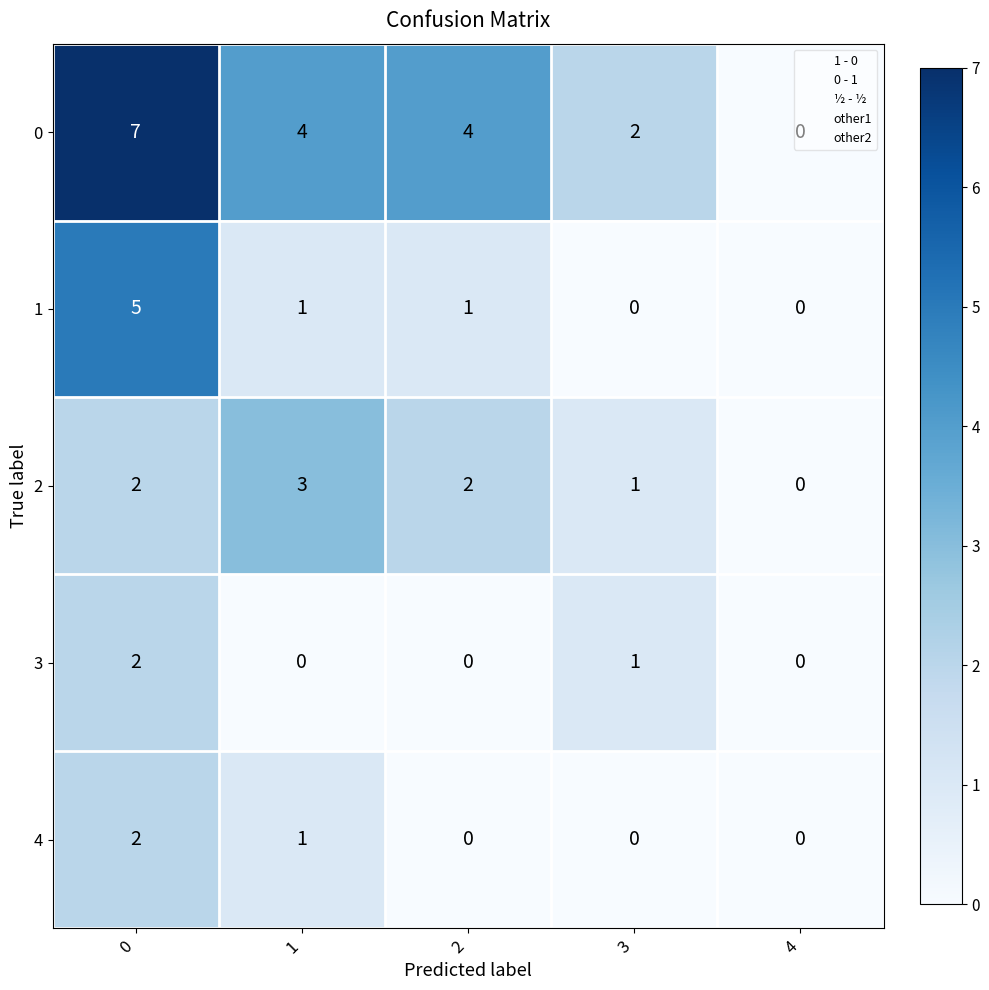

What is the difference between the highest and lowest values at 0?

5